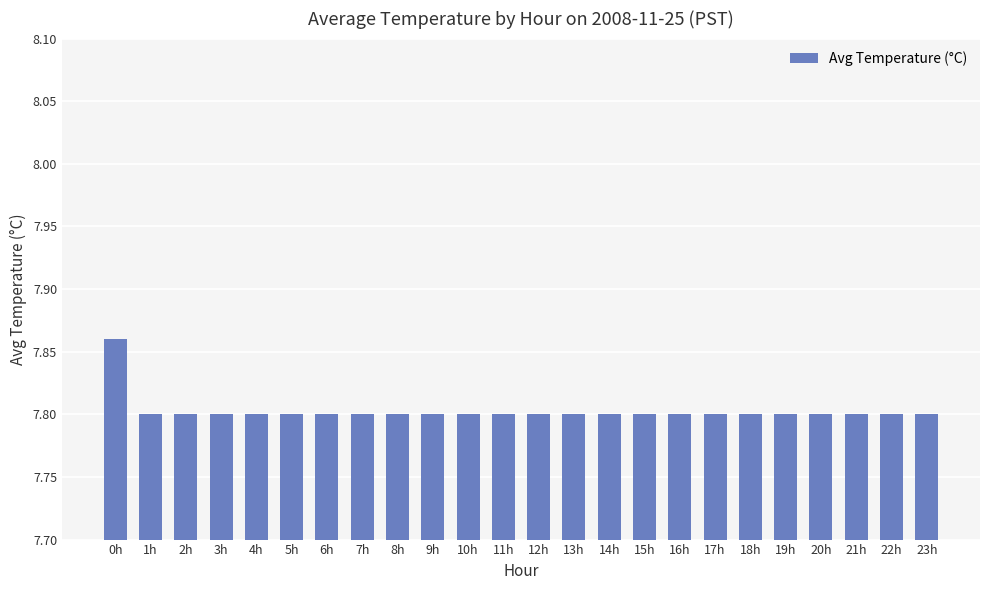

What is the average value?

7.8